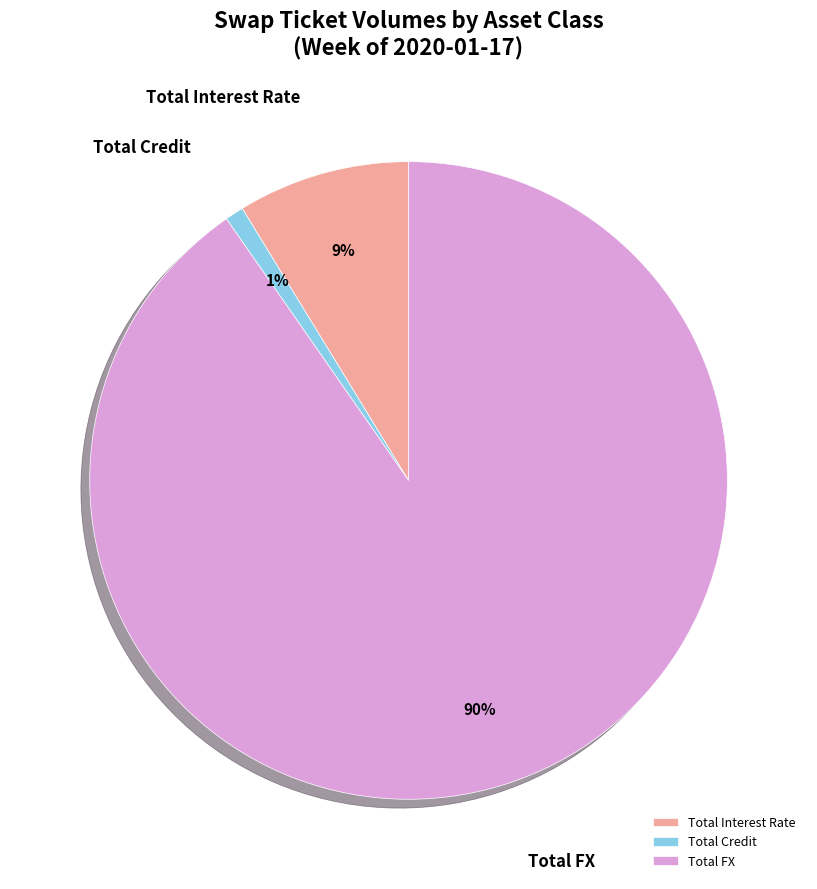

The Total Credit slice represents 1% of the pie. True or false?

True